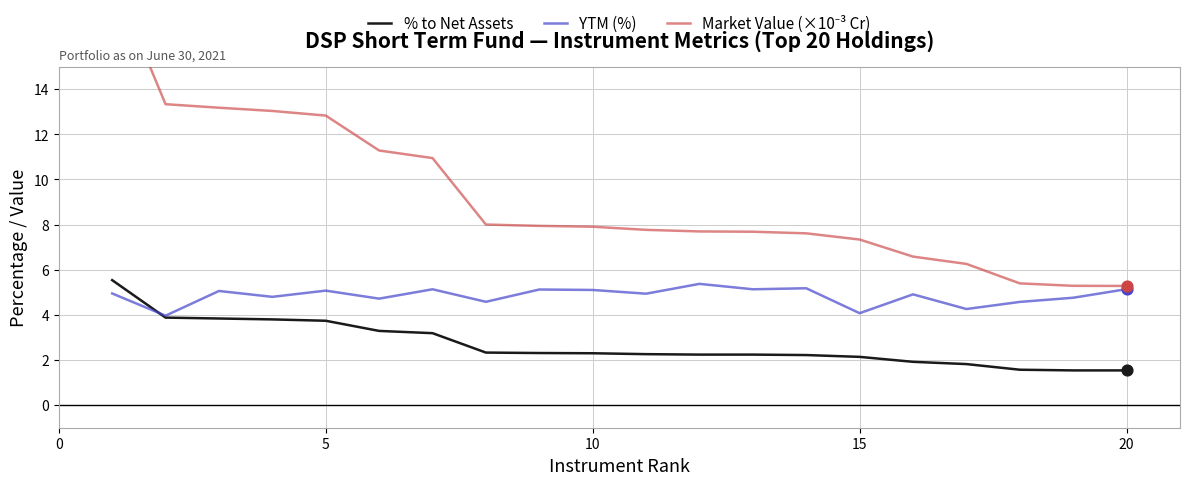

What are all the series names shown in the legend?

% to Net Assets, YTM (%), Market Value (×10⁻³ Cr)